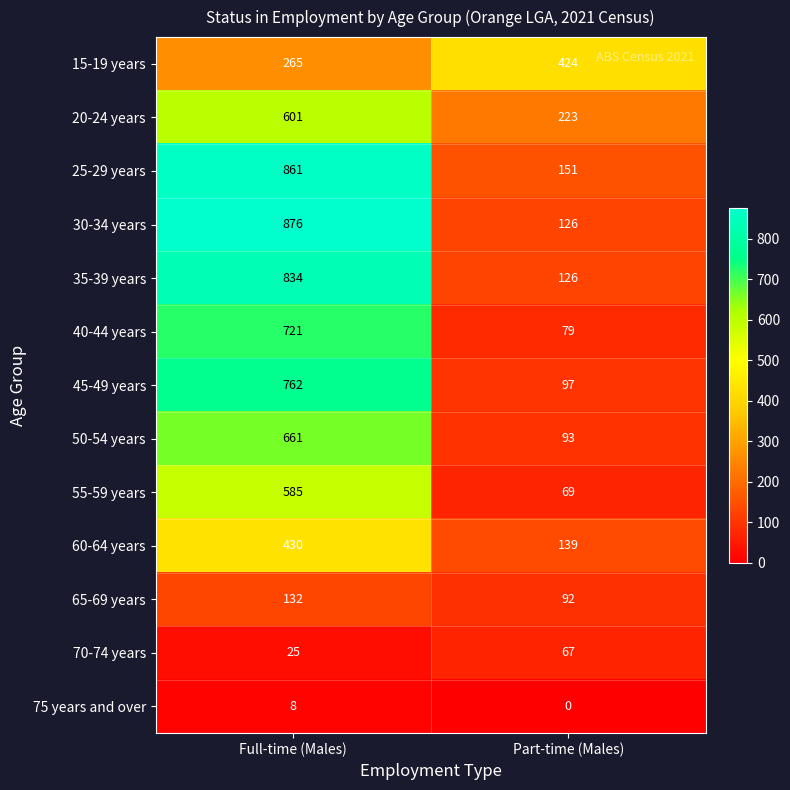

Reading left to right, what are all the values shown in this chart?

15-19 years: 265	424
20-24 years: 601	223
25-29 years: 861	151
30-34 years: 876	126
35-39 years: 834	126
40-44 years: 721	79
45-49 years: 762	97
50-54 years: 661	93
55-59 years: 585	69
60-64 years: 430	139
65-69 years: 132	92
70-74 years: 25	67
75 years and over: 8	0